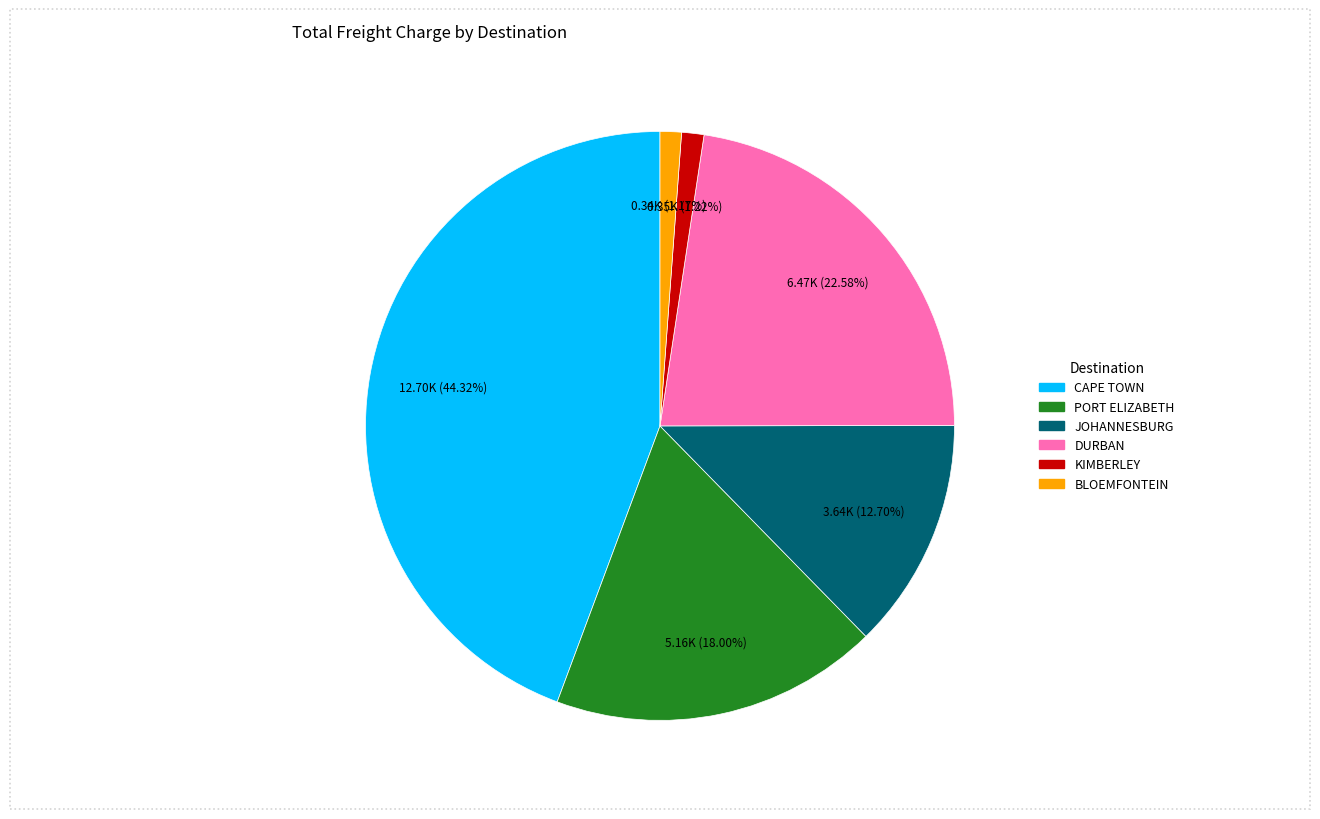

Is there a majority slice in this chart?

No